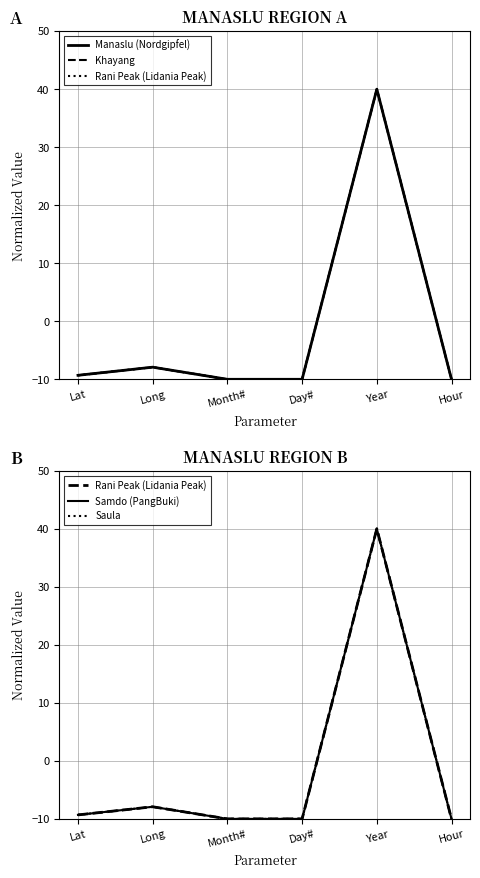

What is the difference between the maximum and second lowest values in the Manaslu (Nordgipfel) series?

50.0